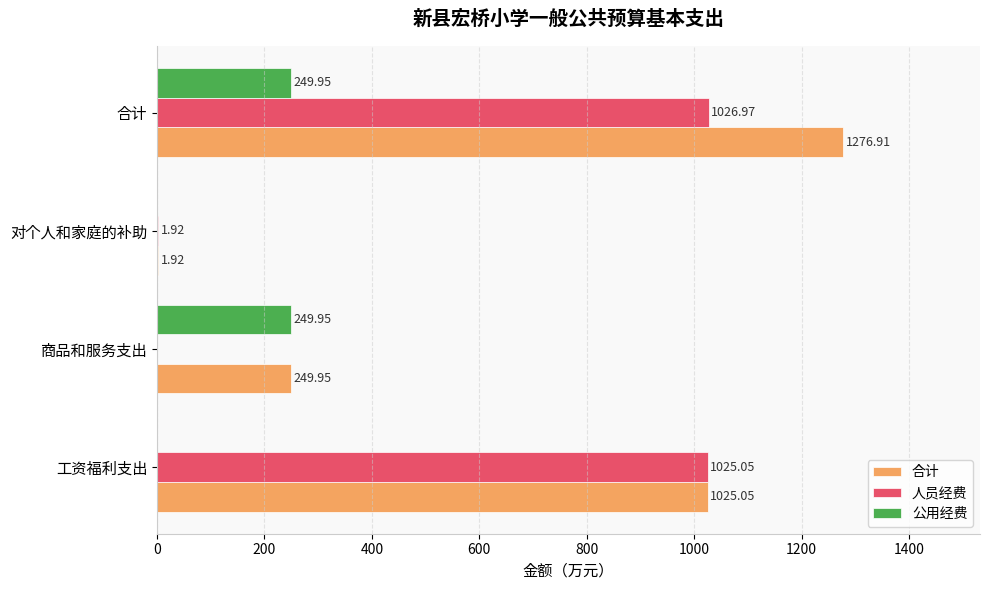

Which label corresponds to the largest value in the chart?

合计